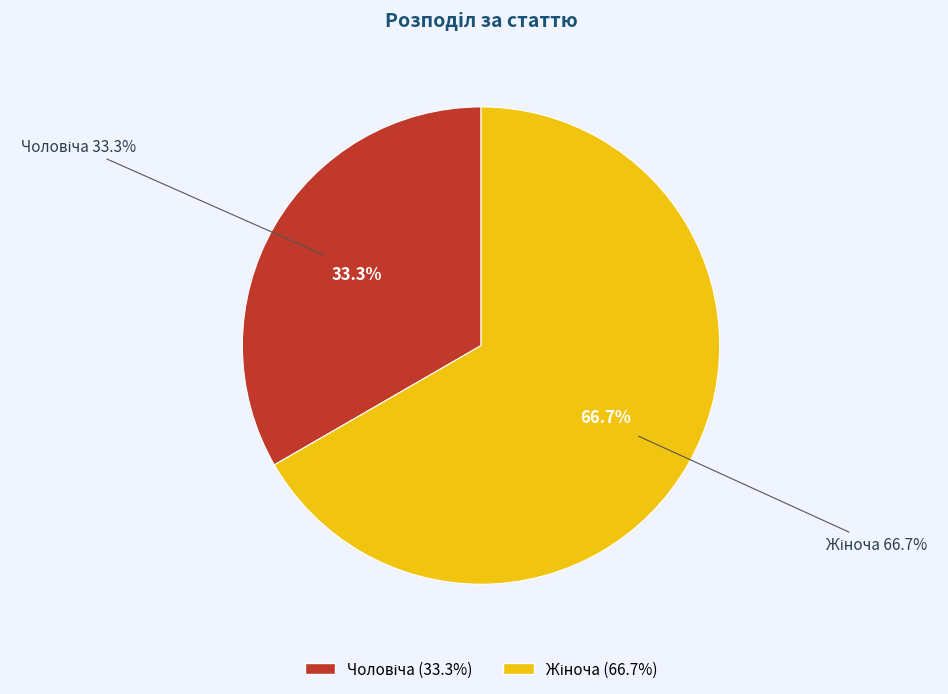

The Чоловіча slice represents 33% of the pie. True or false?

True